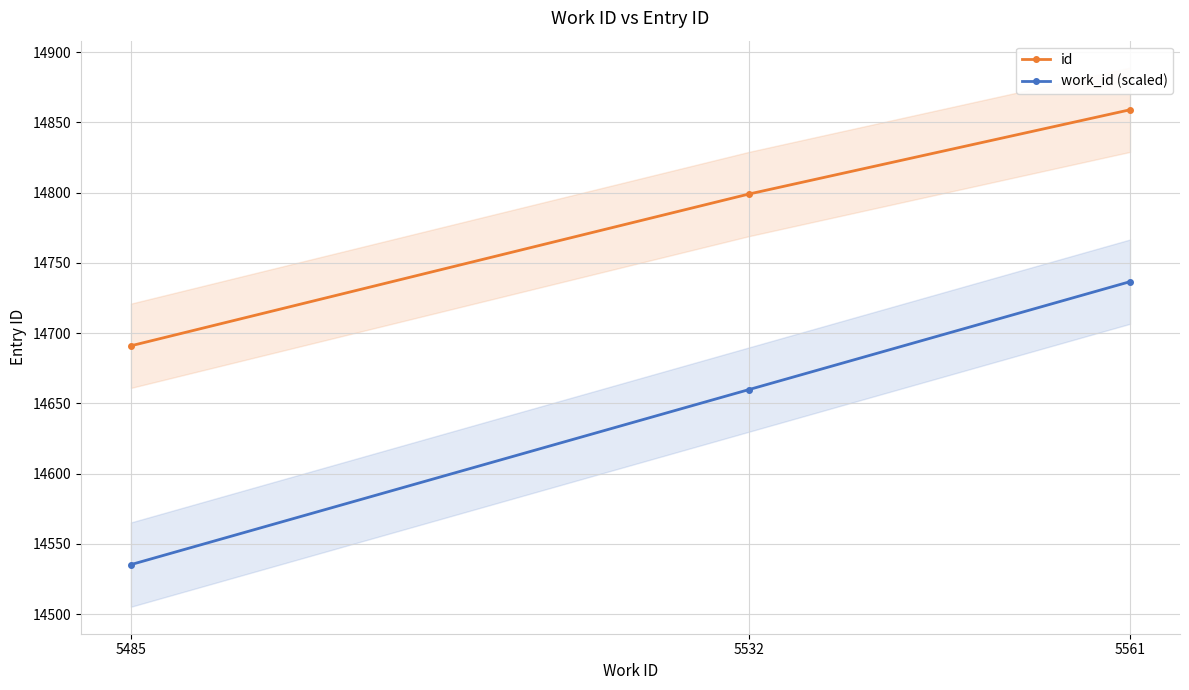

What is the lowest value of the work_id (scaled) series?

14535.2